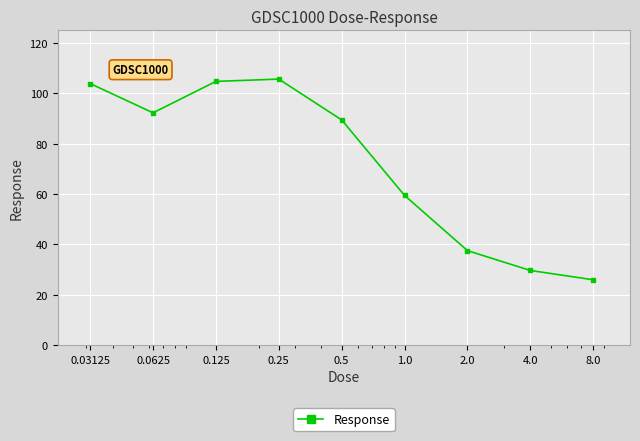

Is this an area chart (filled region under the line)?

No